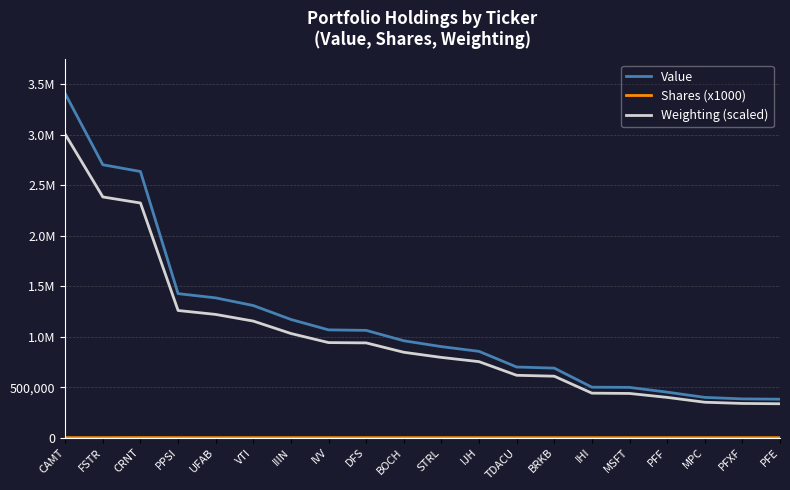

What is the total value across all series at IHI?

941002.2